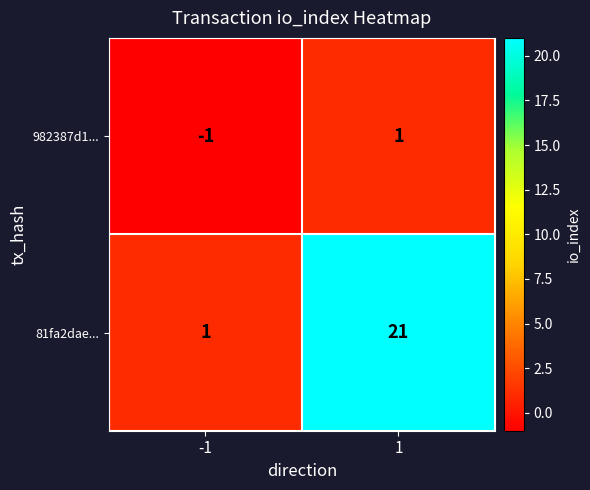

Which series has the largest total across all categories?

81fa2dae...